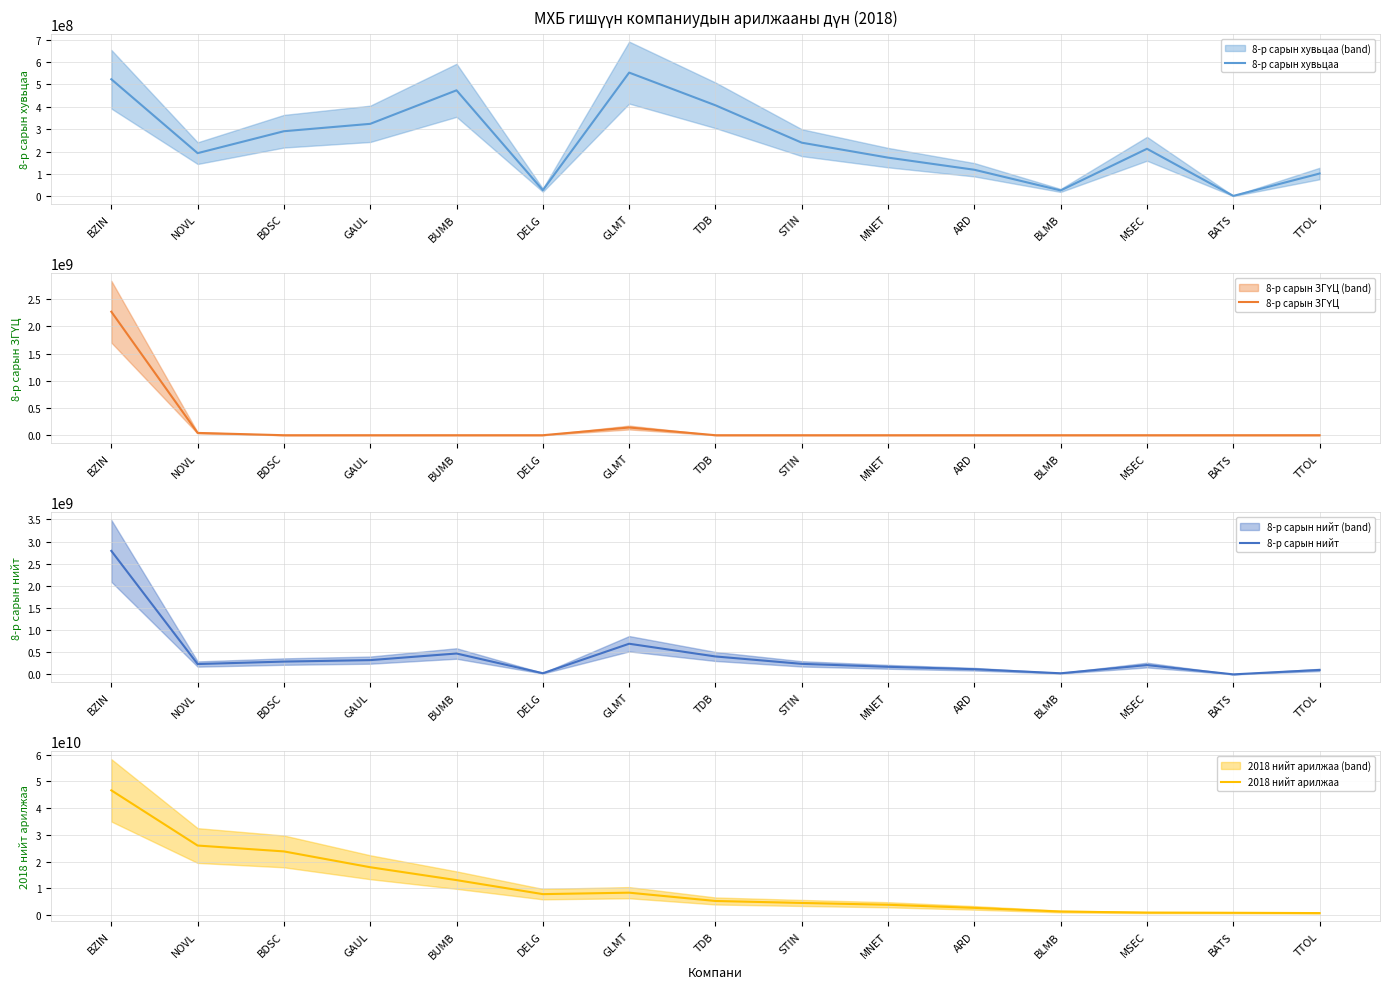

Rank the categories by 8-р сарын нийт value from highest to lowest.

BZIN, GLMT, BUMB, TDB, GAUL, BDSC, STIN, NOVL, MSEC, MNET, ARD, TTOL, DELG, BLMB, BATS